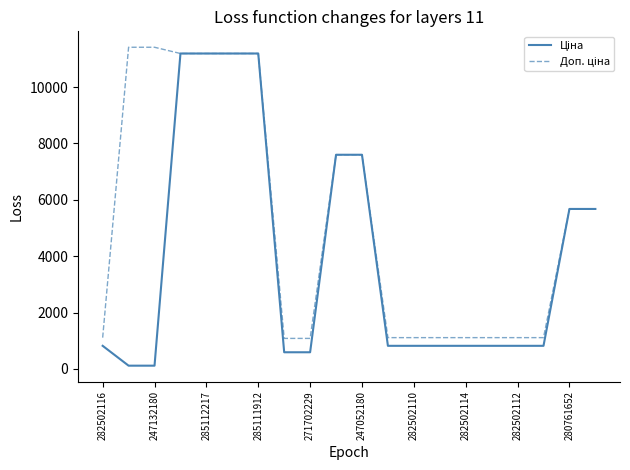

Does the chart display data point markers on the line(s)?

No